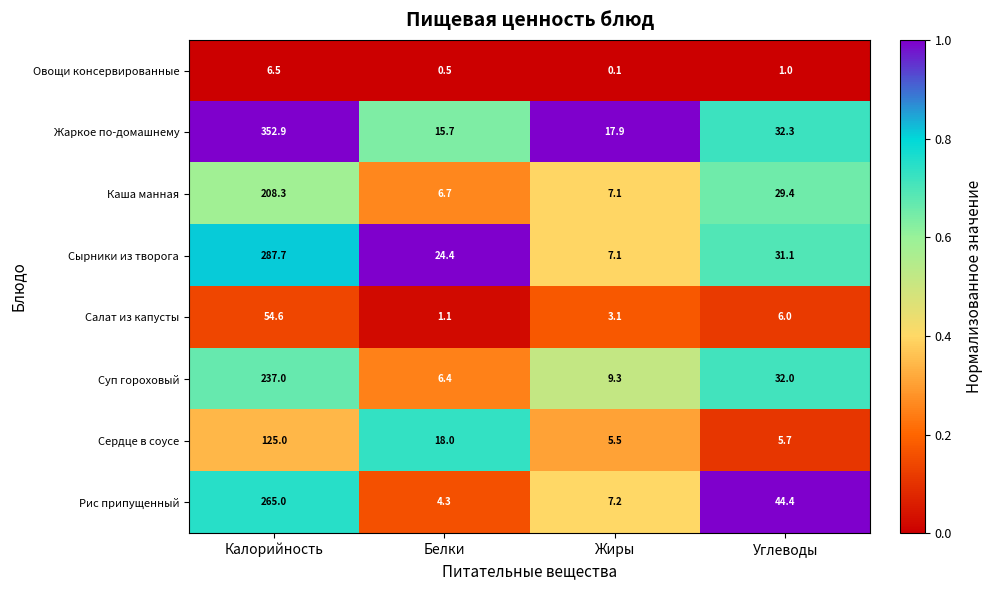

What value does the Сердце в соусе series have at Калорийность?

125.0